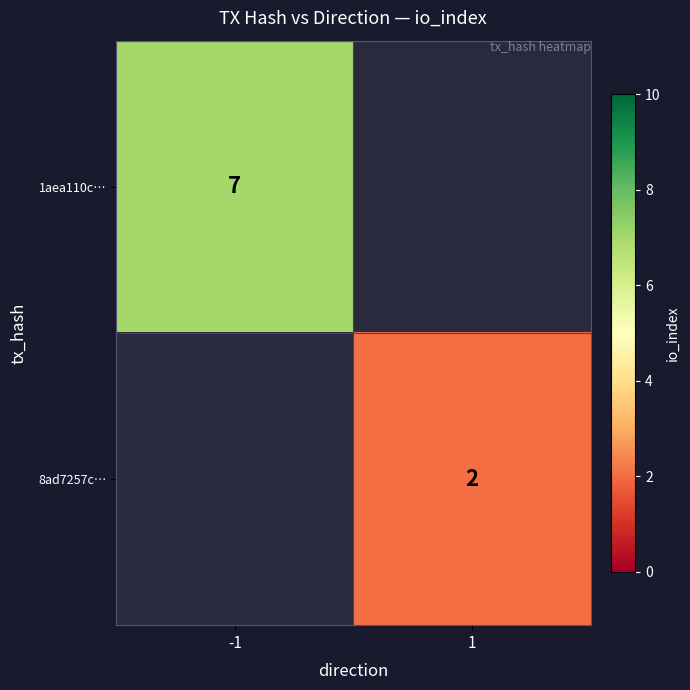

The value of 8ad7257c… at 1 is 3. True or false?

False